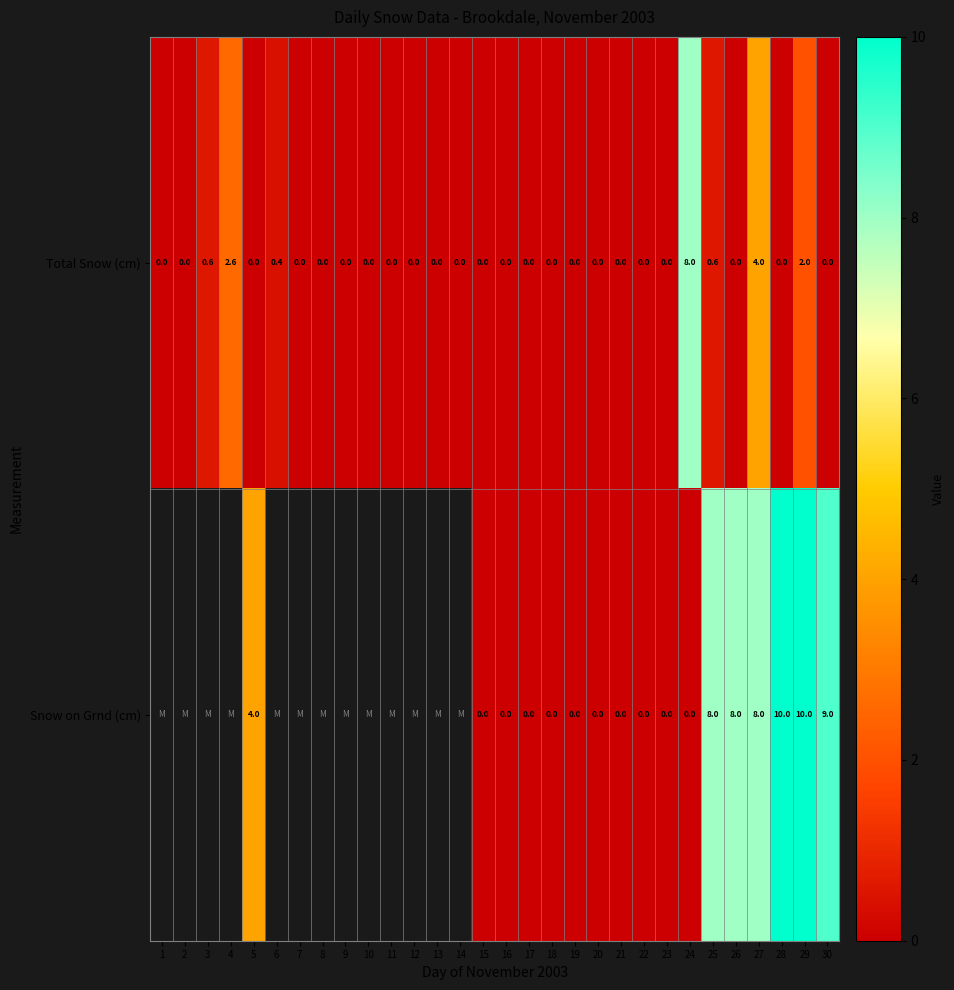

What is the difference between the second highest and second lowest values in the Total Snow (cm) series?

4.0